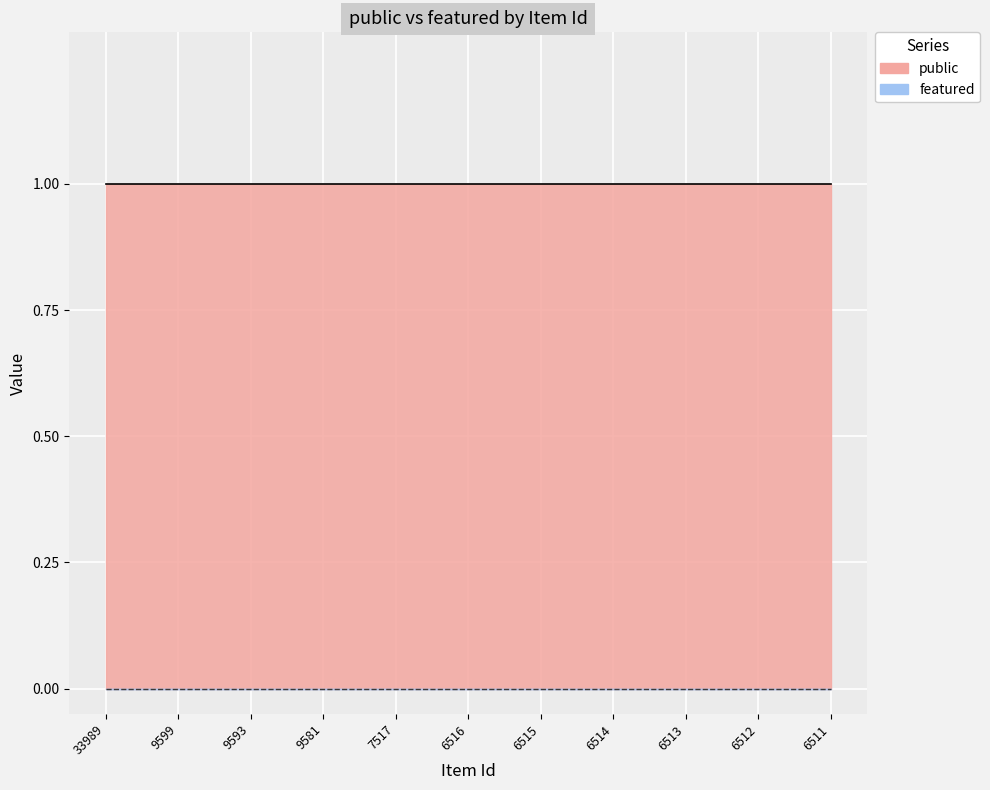

Is it true that public equals 0 at 6513?

False